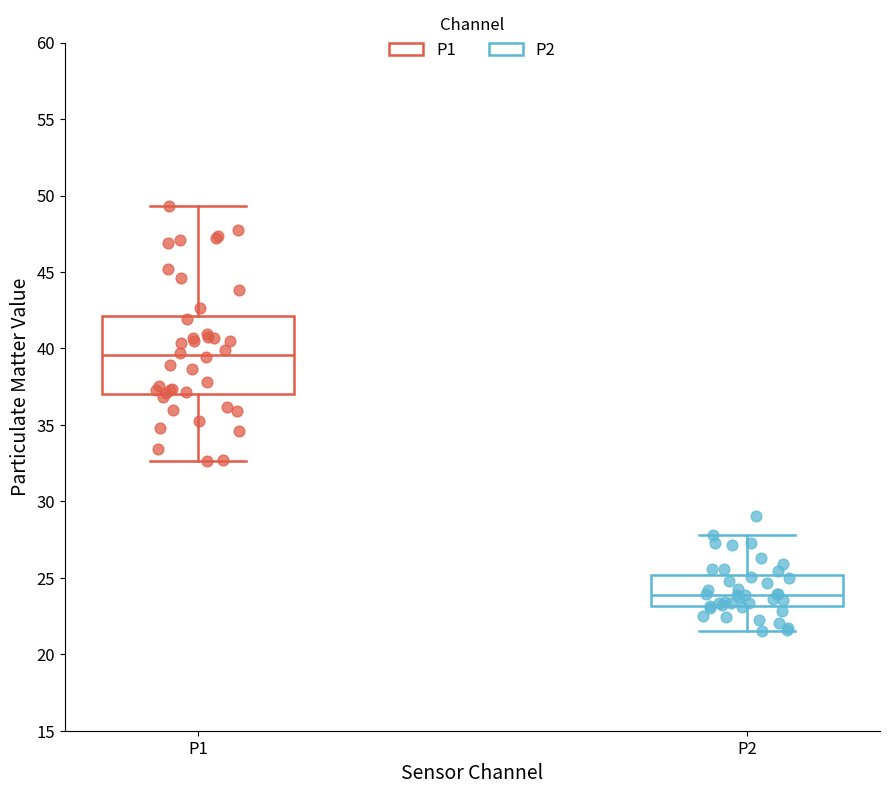

Where is the upper edge of the box for P2 on the y-axis? The values are not printed on the chart, so give them approximately, as read against the axis.

25.0